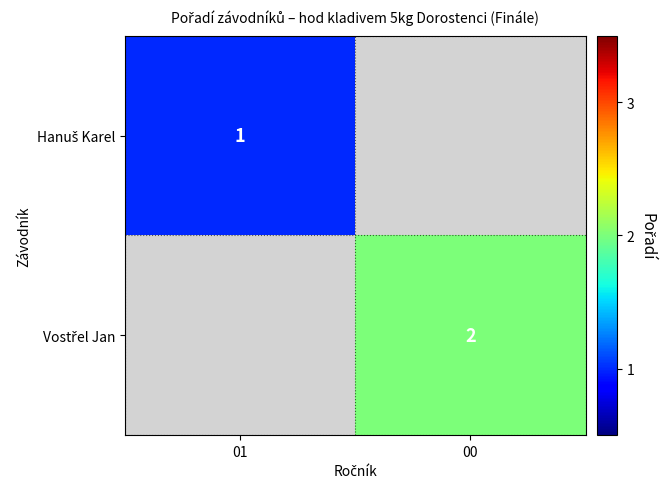

True or false: Vostřel Jan has a value of 2.0 at 00.

True